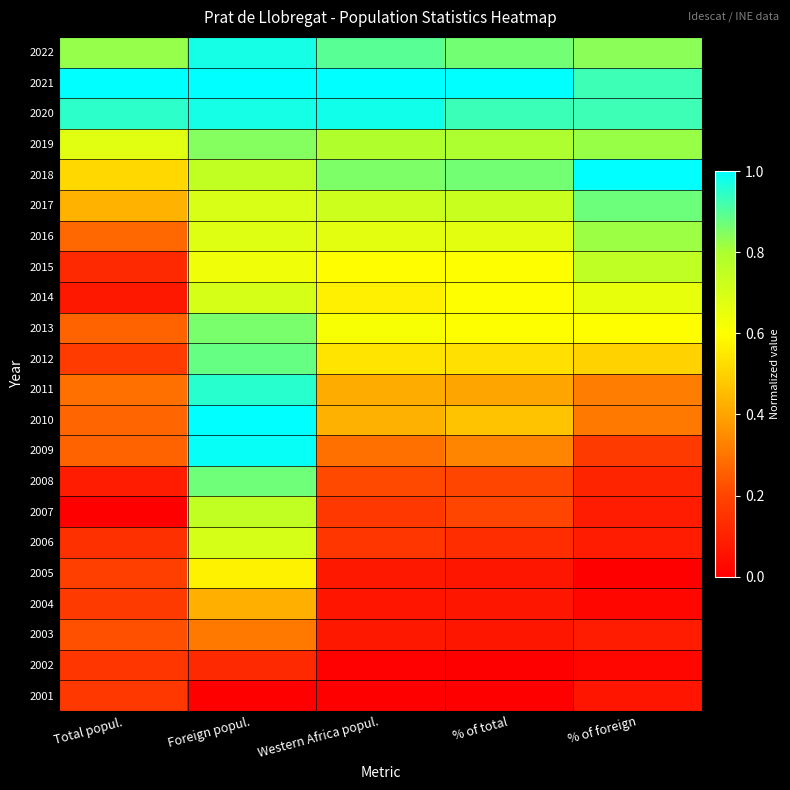

Reading right to left, transcribe all the data shown in this chart.

2022: % of foreign=0.8	% of total=0.9	Western Africa popul.=0.9	Foreign popul.=1.0	Total popul.=0.8
2021: % of foreign=0.9	% of total=1.0	Western Africa popul.=1.0	Foreign popul.=1.0	Total popul.=1.0
2020: % of foreign=0.9	% of total=0.9	Western Africa popul.=1.0	Foreign popul.=1.0	Total popul.=0.9
2019: % of foreign=0.8	% of total=0.8	Western Africa popul.=0.8	Foreign popul.=0.8	Total popul.=0.7
2018: % of foreign=1.0	% of total=0.9	Western Africa popul.=0.9	Foreign popul.=0.7	Total popul.=0.5
2017: % of foreign=0.9	% of total=0.7	Western Africa popul.=0.7	Foreign popul.=0.7	Total popul.=0.4
2016: % of foreign=0.8	% of total=0.7	Western Africa popul.=0.7	Foreign popul.=0.7	Total popul.=0.3
2015: % of foreign=0.8	% of total=0.6	Western Africa popul.=0.6	Foreign popul.=0.6	Total popul.=0.1
2014: % of foreign=0.7	% of total=0.6	Western Africa popul.=0.6	Foreign popul.=0.7	Total popul.=0.1
2013: % of foreign=0.6	% of total=0.6	Western Africa popul.=0.6	Foreign popul.=0.9	Total popul.=0.3
2012: % of foreign=0.5	% of total=0.5	Western Africa popul.=0.5	Foreign popul.=0.9	Total popul.=0.2
2011: % of foreign=0.3	% of total=0.4	Western Africa popul.=0.4	Foreign popul.=1.0	Total popul.=0.3
2010: % of foreign=0.3	% of total=0.5	Western Africa popul.=0.4	Foreign popul.=1.0	Total popul.=0.3
2009: % of foreign=0.2	% of total=0.3	Western Africa popul.=0.3	Foreign popul.=1.0	Total popul.=0.3
2008: % of foreign=0.1	% of total=0.2	Western Africa popul.=0.2	Foreign popul.=0.9	Total popul.=0.1
2007: % of foreign=0.1	% of total=0.2	Western Africa popul.=0.2	Foreign popul.=0.7	Total popul.=0.0
2006: % of foreign=0.1	% of total=0.1	Western Africa popul.=0.2	Foreign popul.=0.7	Total popul.=0.1
2005: % of foreign=0.0	% of total=0.1	Western Africa popul.=0.1	Foreign popul.=0.6	Total popul.=0.2
2004: % of foreign=0.0	% of total=0.1	Western Africa popul.=0.1	Foreign popul.=0.4	Total popul.=0.2
2003: % of foreign=0.1	% of total=0.1	Western Africa popul.=0.1	Foreign popul.=0.3	Total popul.=0.2
2002: % of foreign=0.0	% of total=0.0	Western Africa popul.=0.0	Foreign popul.=0.1	Total popul.=0.2
2001: % of foreign=0.1	% of total=0.0	Western Africa popul.=0.0	Foreign popul.=0.0	Total popul.=0.2